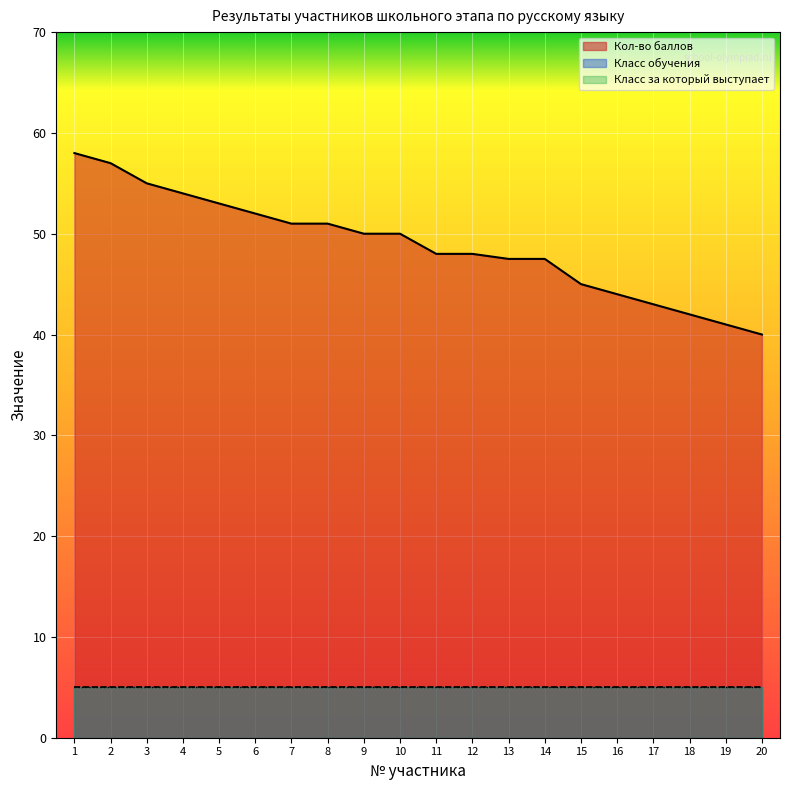

Which series has the largest total across all categories?

Кол-во баллов